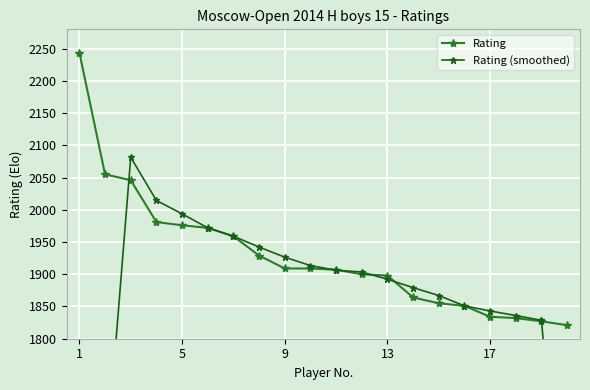

Where does the Rating series first go above 1909?

1